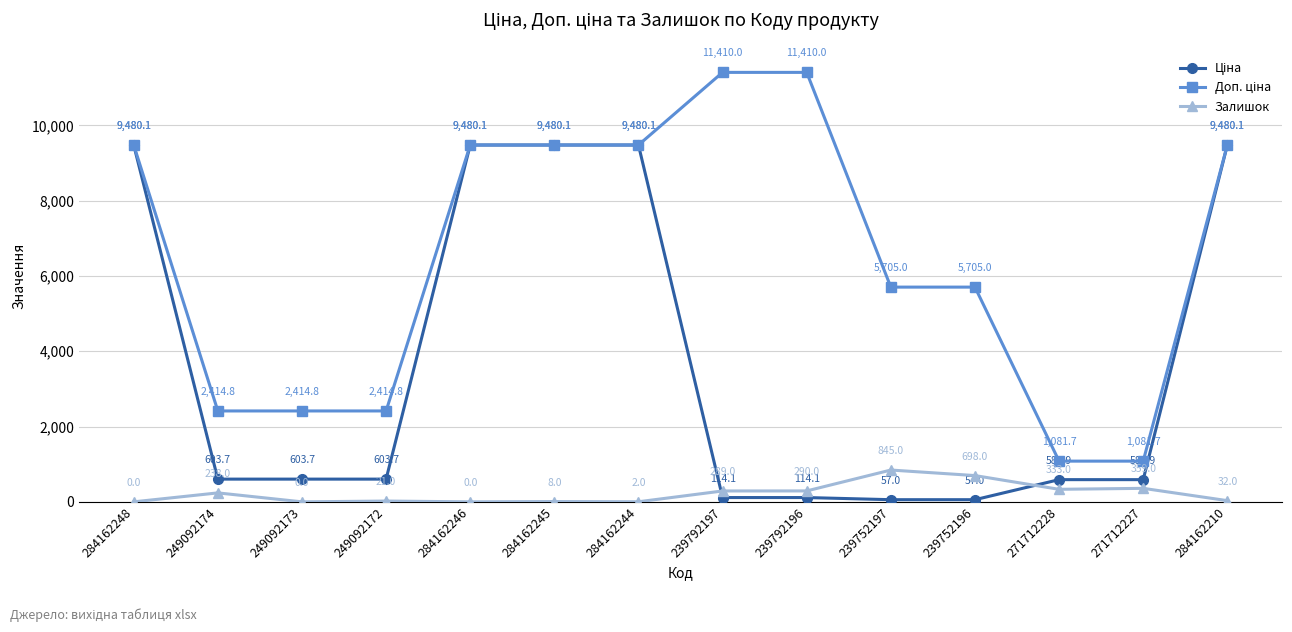

What is the greatest value displayed?

11410.0